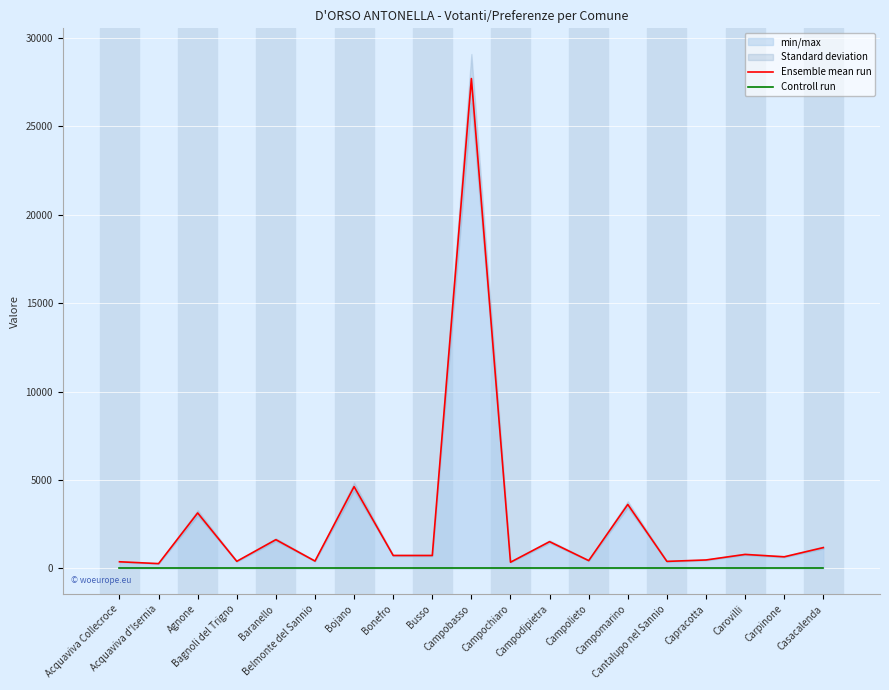

What is the difference between the maximum and minimum values in the Ensemble mean run series?

27433